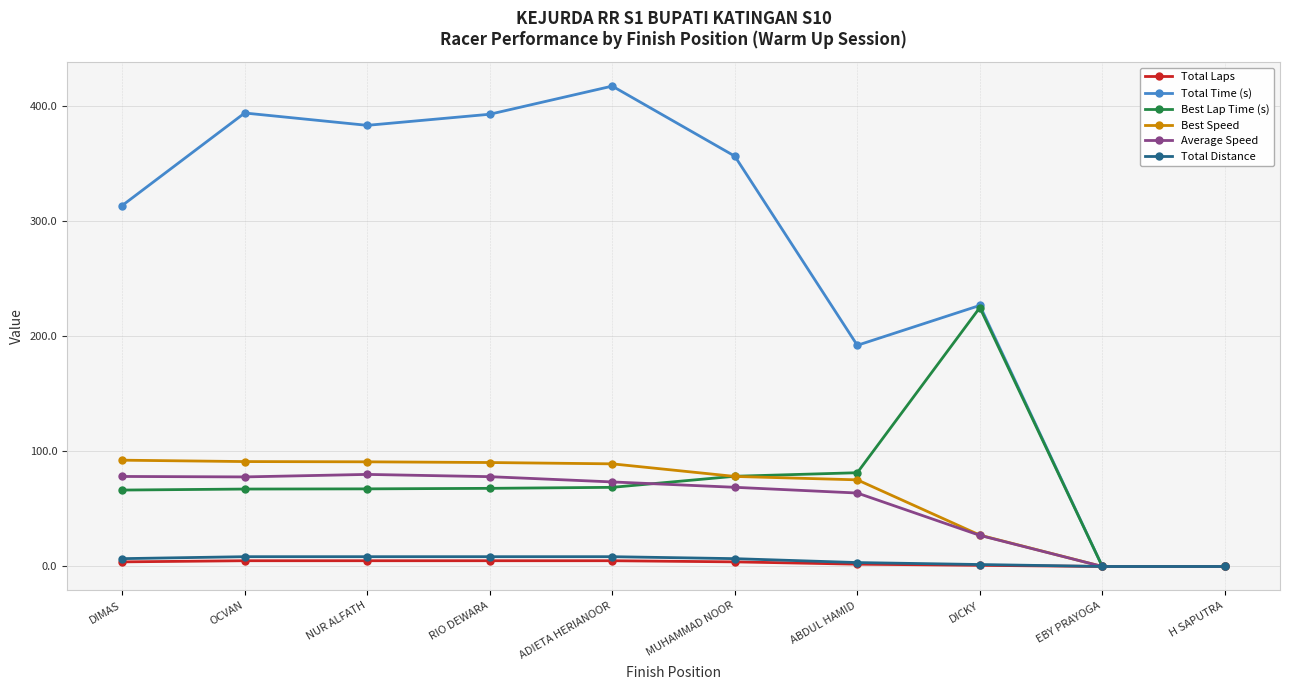

At how many categories does at least one series exceed 273?

6